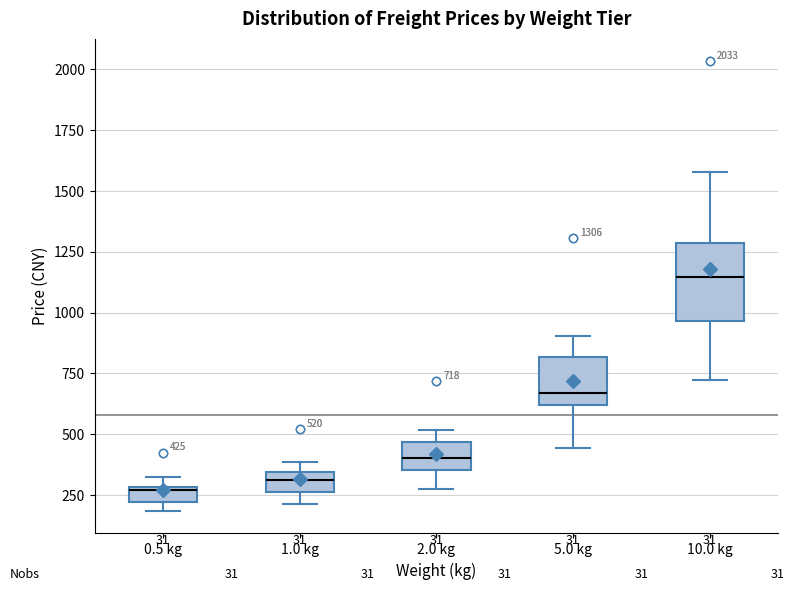

Which box is the tallest, from its lower edge to its upper edge?

10.0 kg